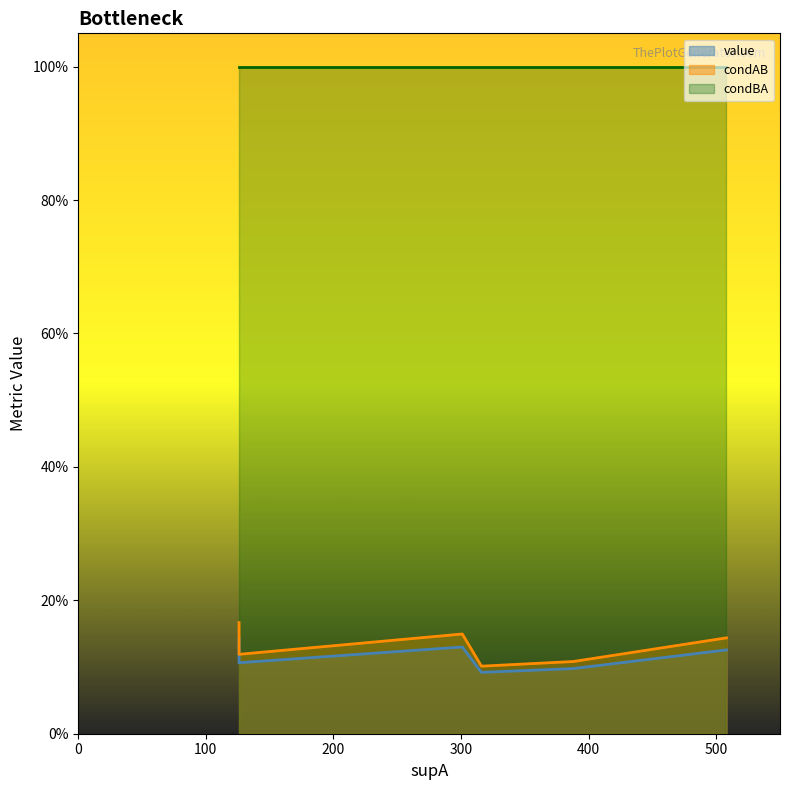

How many series are shown in this chart?

3